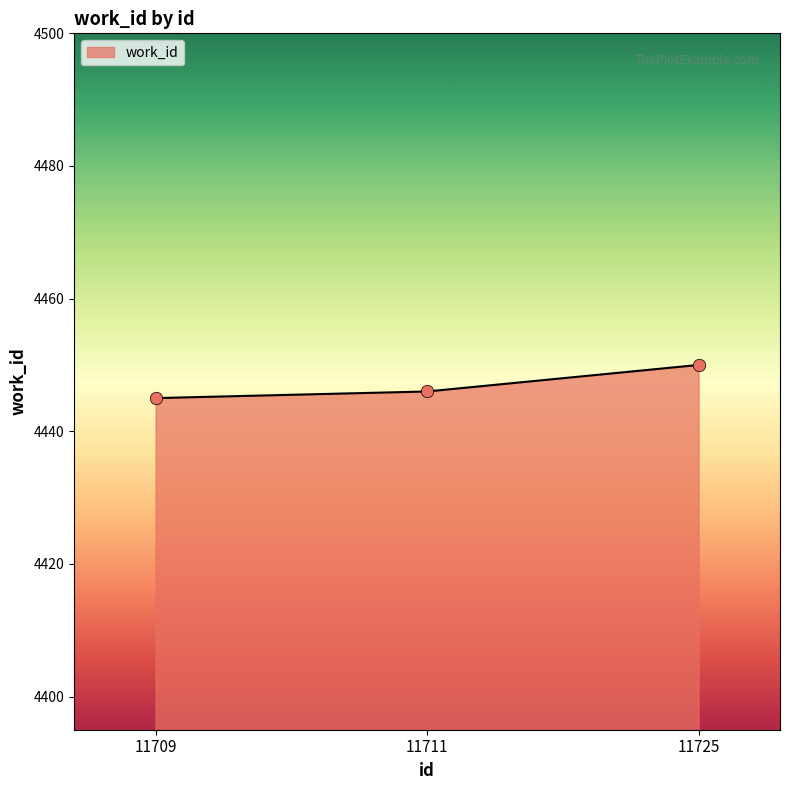

Between 11725 and 11711, which is larger?

11725